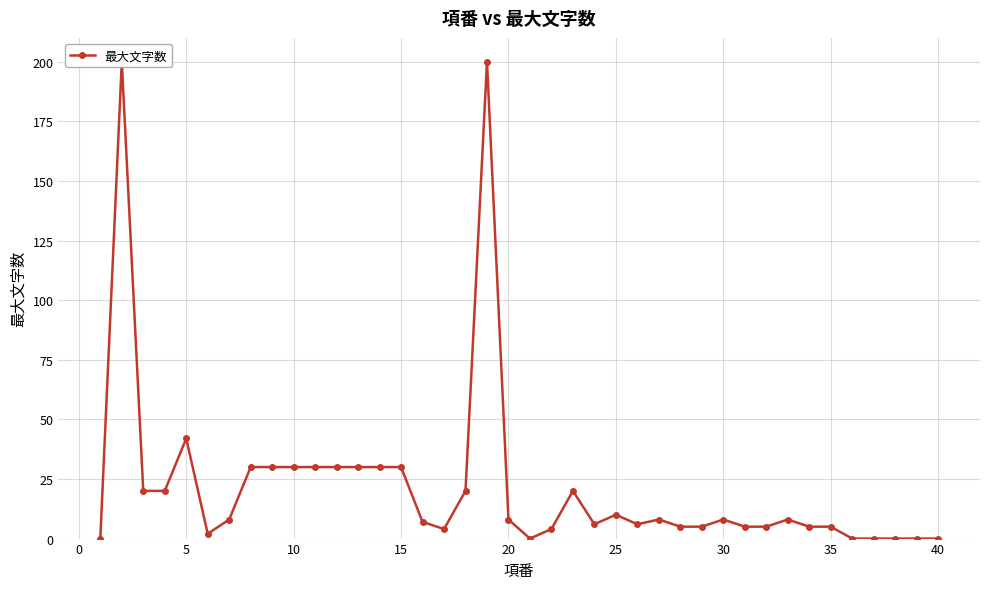

How many positive values are there?

33